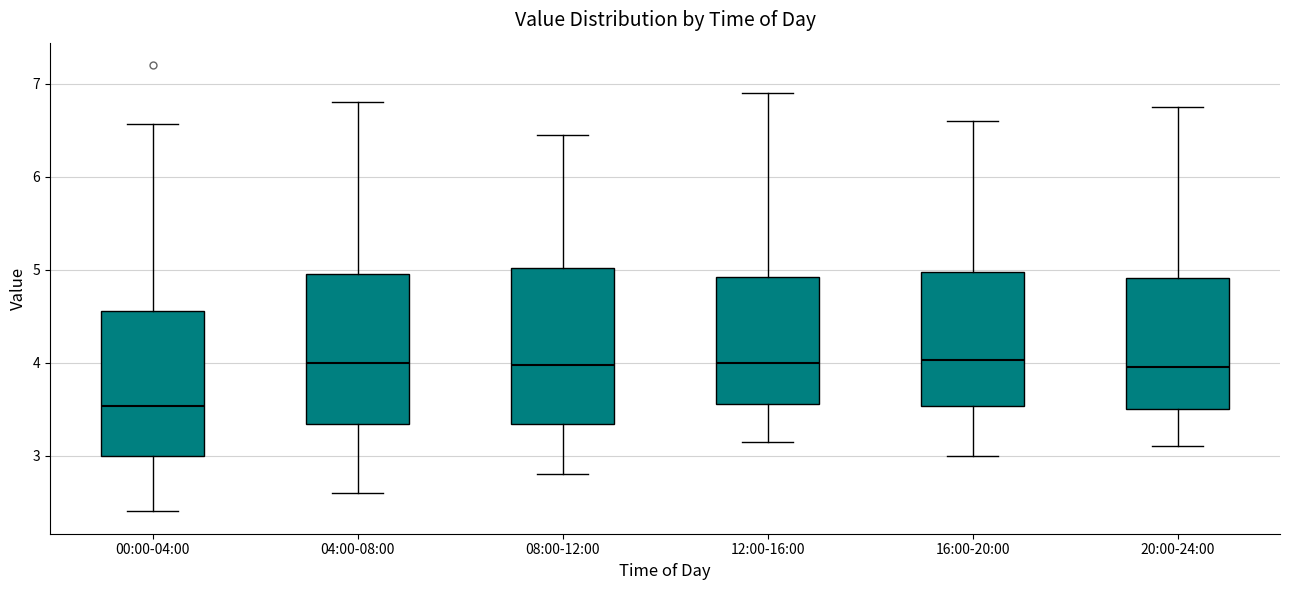

Reading left to right, transcribe this box plot: for each box, give where its median line is, the range the box spans, and where its two whiskers end, as read against the y-axis. The values are not printed on the chart, so give them approximately, as read against the axis.

00:00-04:00: median 3.5, box 3.0 to 4.6, whiskers 2.4 to 6.6
04:00-08:00: median 4.0, box 3.3 to 5.0, whiskers 2.6 to 6.8
08:00-12:00: median 4.0, box 3.3 to 5.0, whiskers 2.8 to 6.5
12:00-16:00: median 4.0, box 3.6 to 4.9, whiskers 3.2 to 6.9
16:00-20:00: median 4.0, box 3.5 to 5.0, whiskers 3.0 to 6.6
20:00-24:00: median 4.0, box 3.5 to 4.9, whiskers 3.1 to 6.8